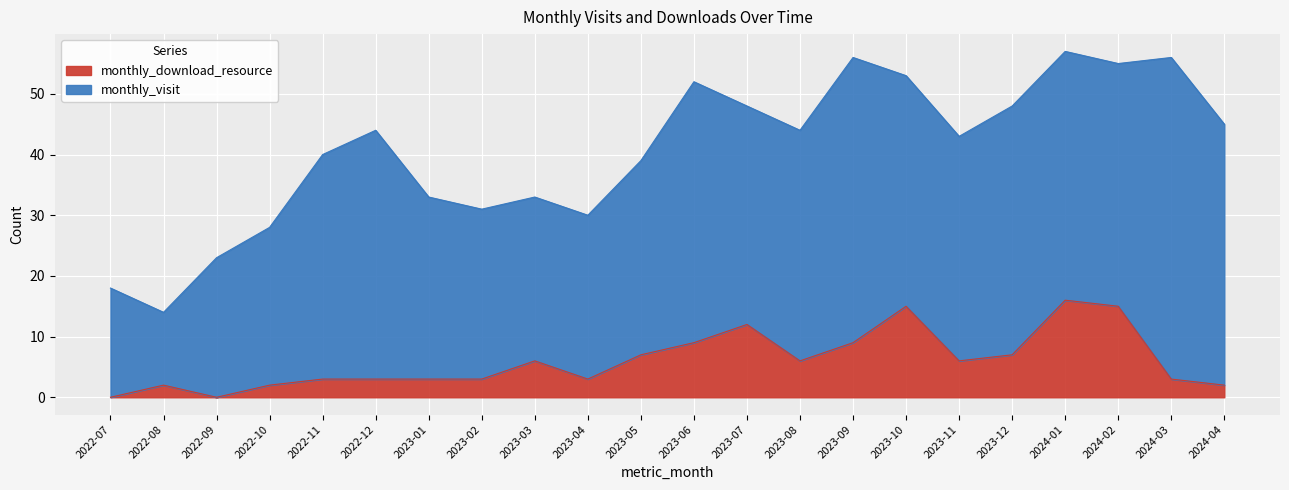

The value at 2023-05 is 7. True or false?

True